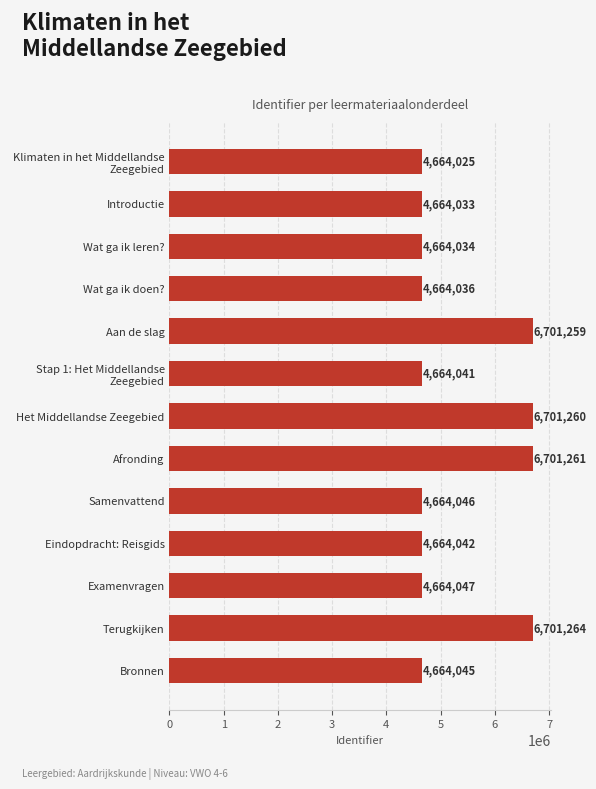

Approximately how many times larger is the value at Eindopdracht: Reisgids compared to Bronnen?

1.0